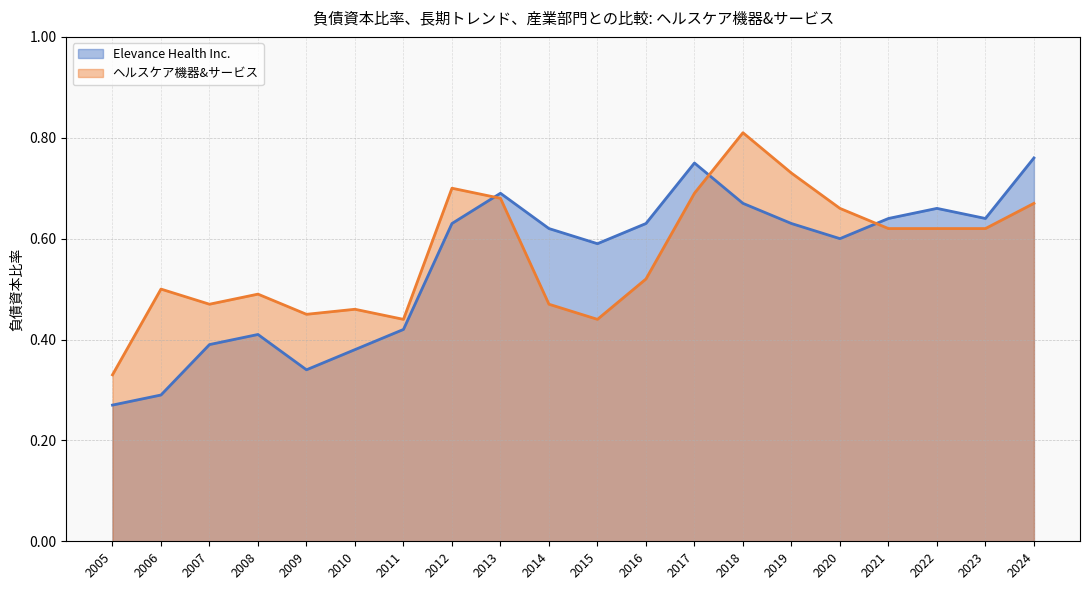

At which label does ヘルスケア機器&サービス reach its peak?

2018